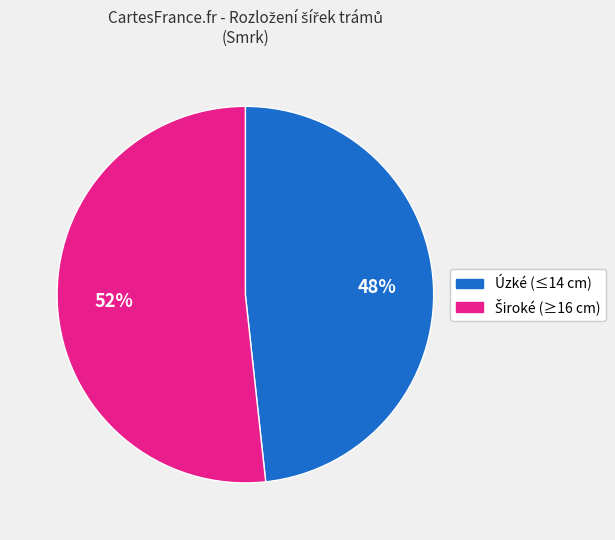

Is there a majority slice in this chart?

Yes